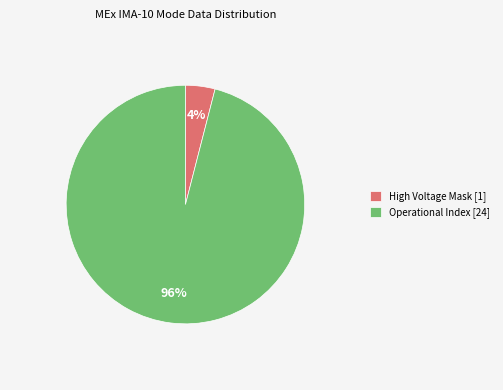

Approximately how many times larger is the value at Operational Index [24] compared to High Voltage Mask [1]?

24.0